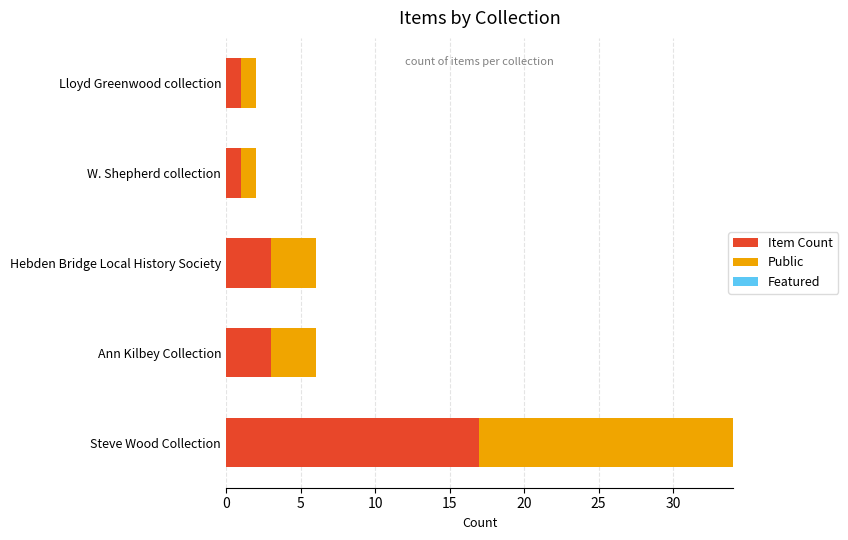

The Item Count series shows 3 at Ann Kilbey Collection. True or false?

True